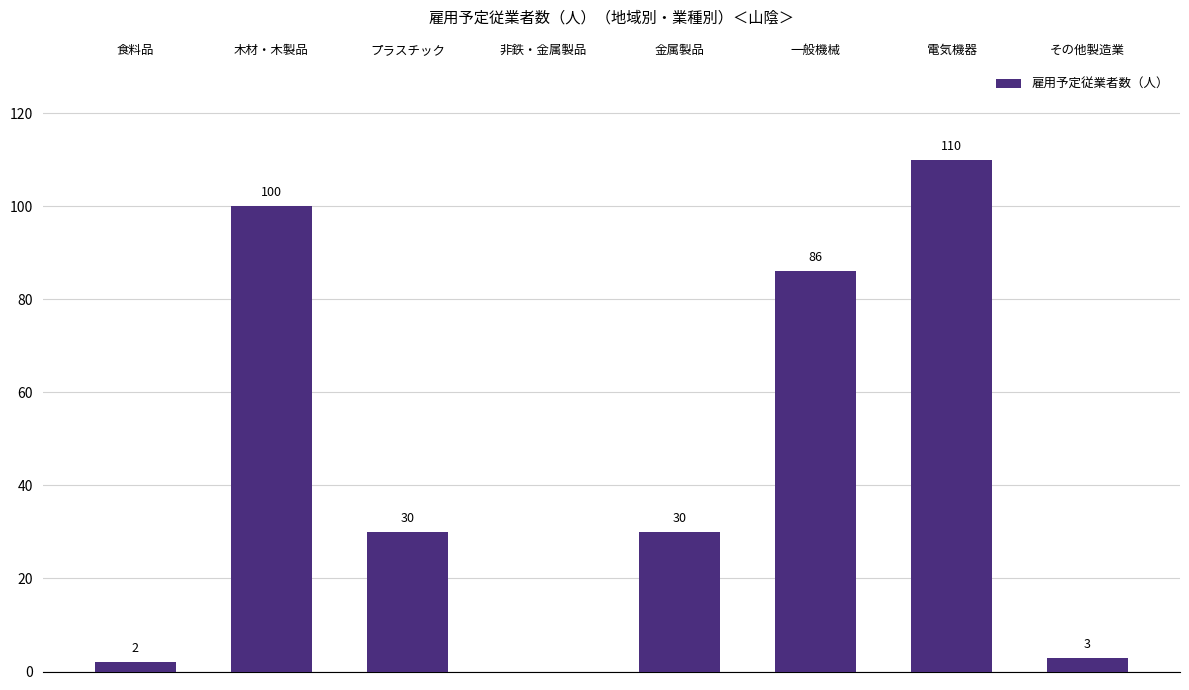

The chart shows a value of 65 at 木材・木製品. True or false?

False